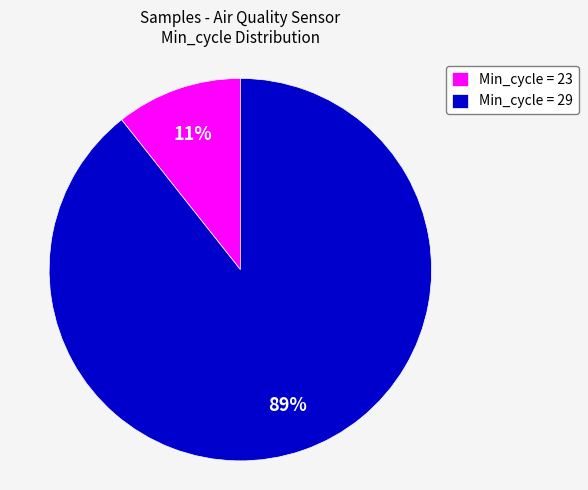

Does any single category account for the majority?

Yes